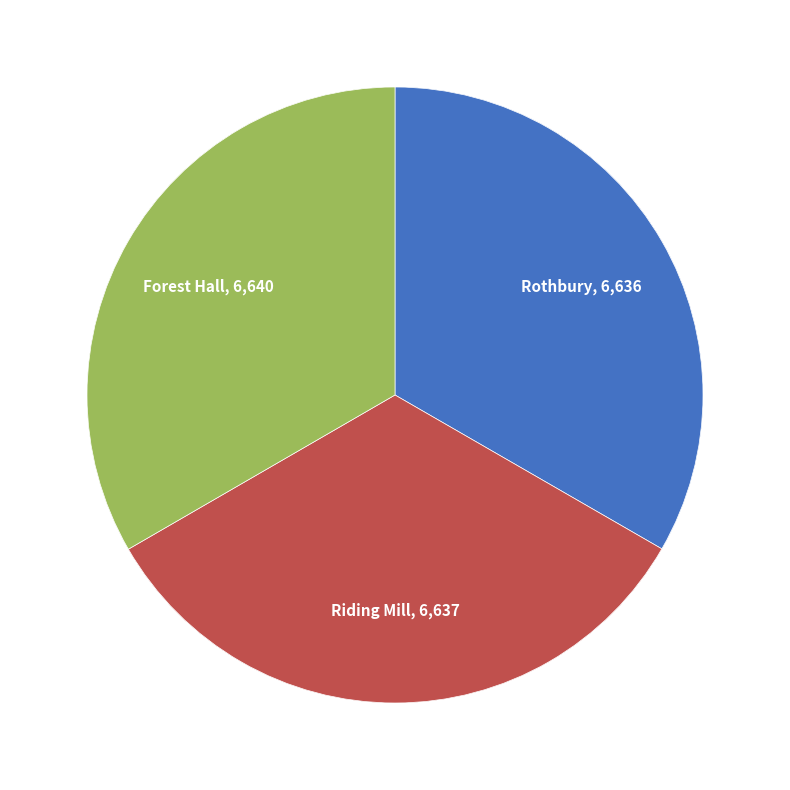

True or false: Riding Mill accounts for 19% of the total.

False